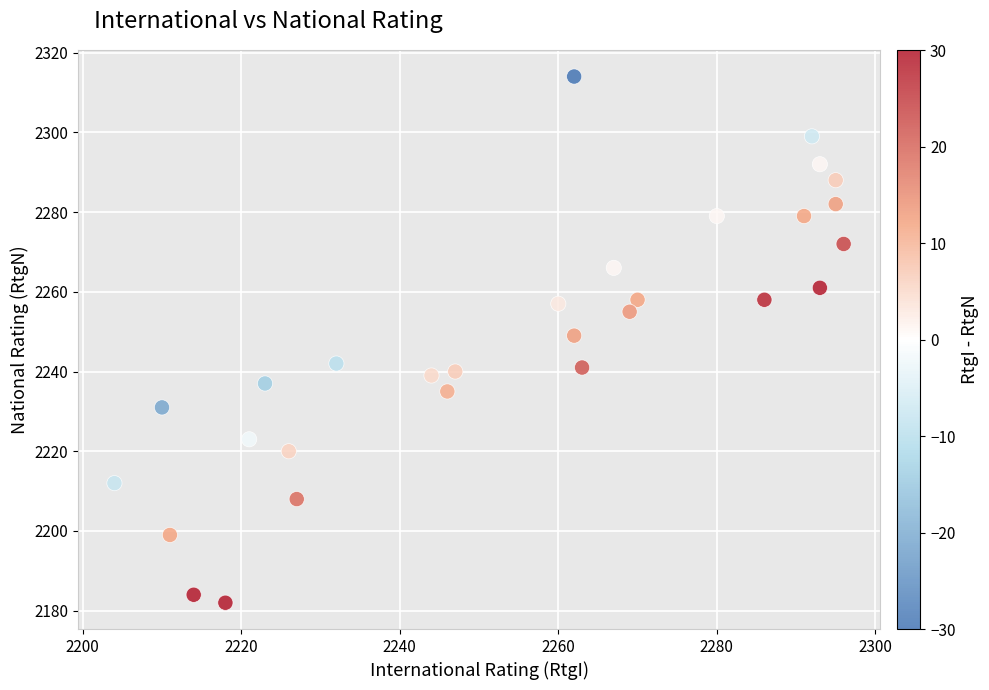

What is the range of Y values (max minus min)?

132